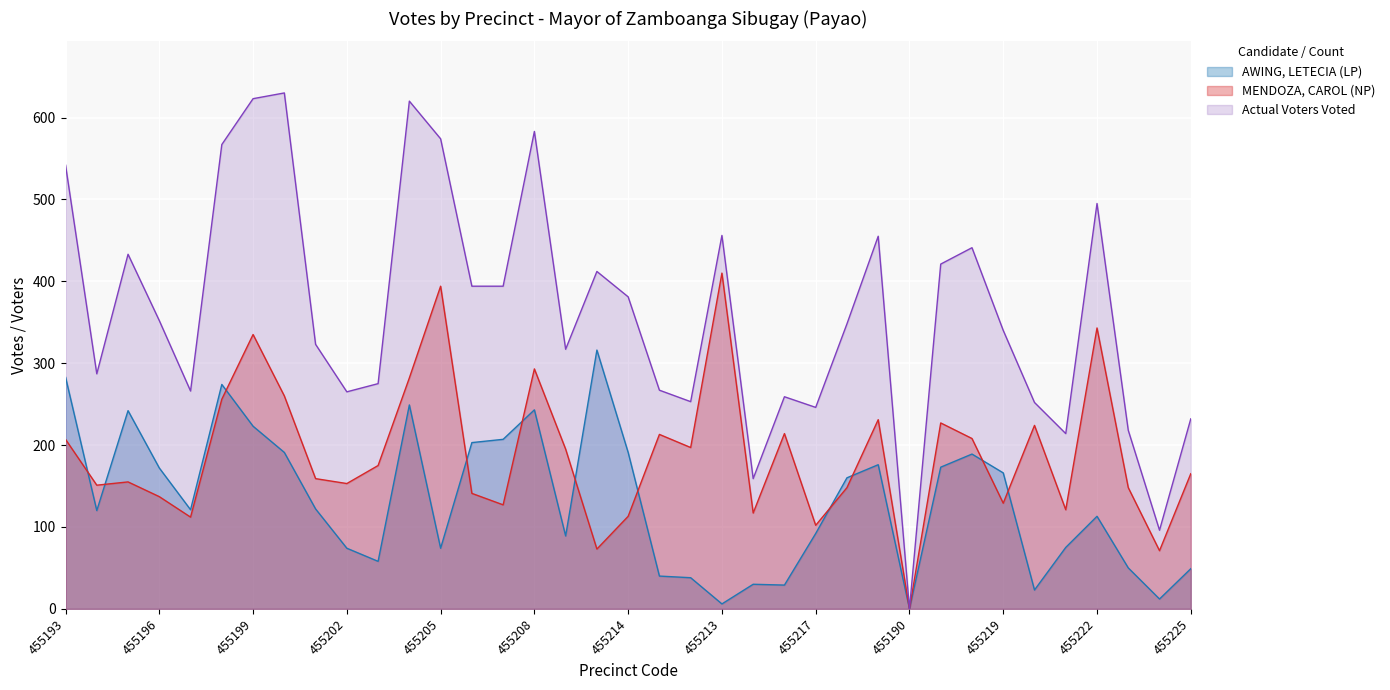

Read the MENDOZA, CAROL (NP) value at 455197.

112